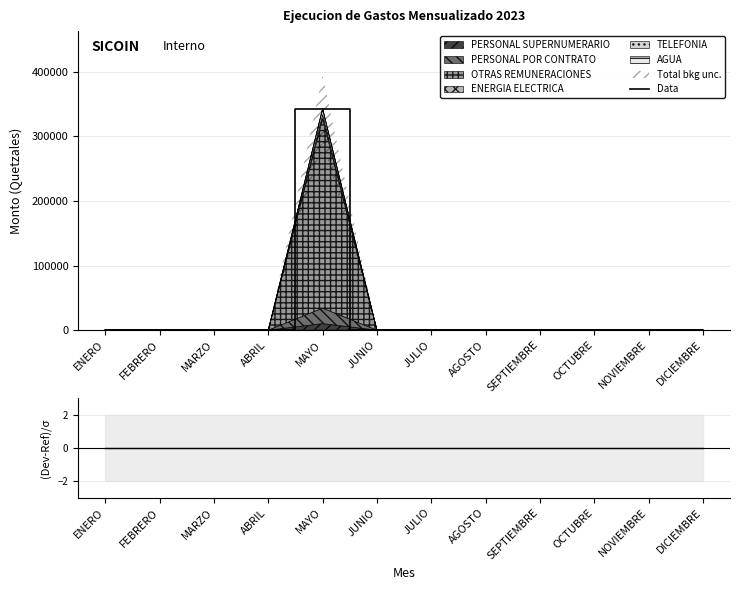

Reading right to left, what are all the values shown in this chart?

Data: 0.0	0.0	0.0	0.0	0.0	0.0	0.0	342806.8	0.0	0.0	0.0	0.0
(Devengado-Ref)/σ: 0.0	0.0	0.0	0.0	0.0	0.0	0.0	0.0	0.0	0.0	0.0	0.0